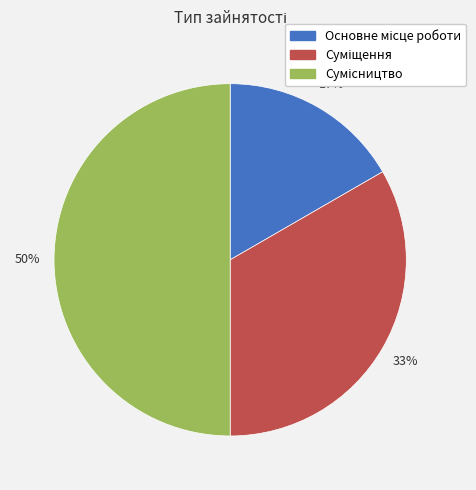

To the nearest percent, what is the difference between the largest and smallest slice percentages?

33%